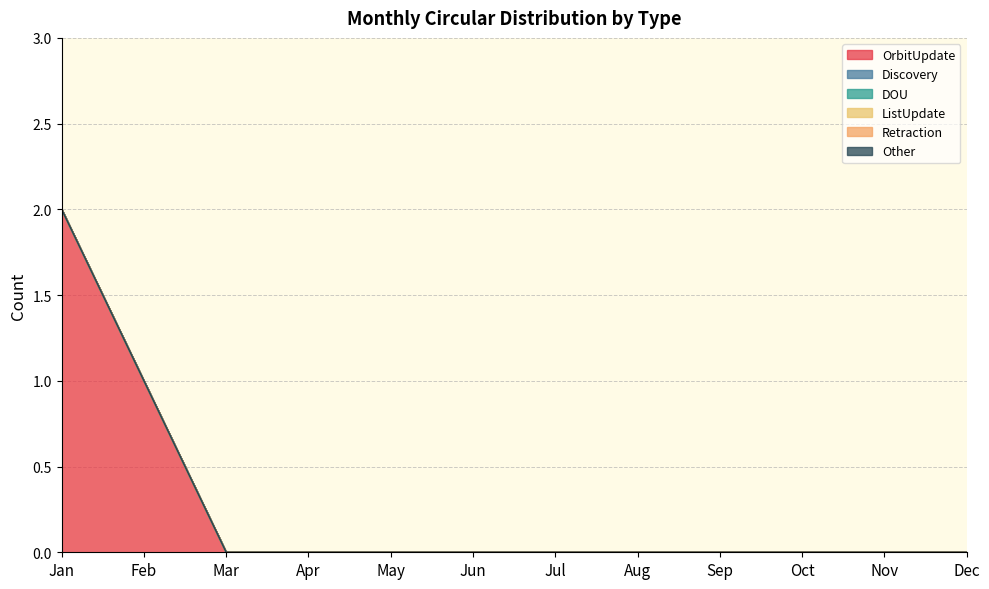

Rank the series at Jan from lowest to highest value.

Discovery, DOU, ListUpdate, Retraction, Other, OrbitUpdate